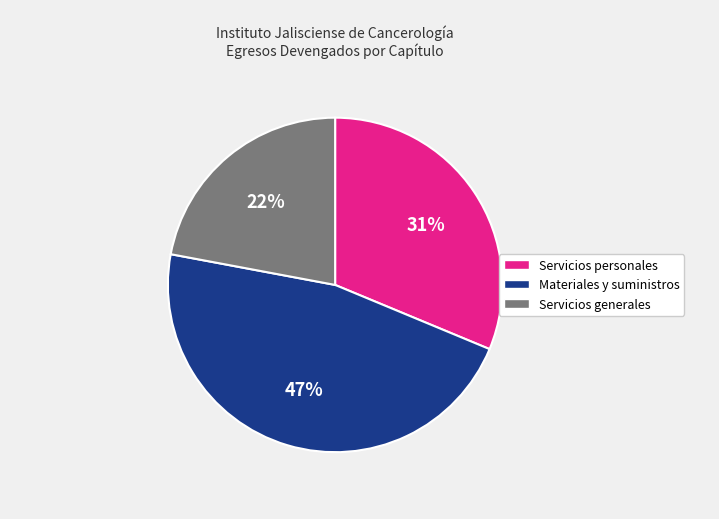

Approximately how many times larger is the value at Servicios personales compared to Materiales y suministros?

0.7